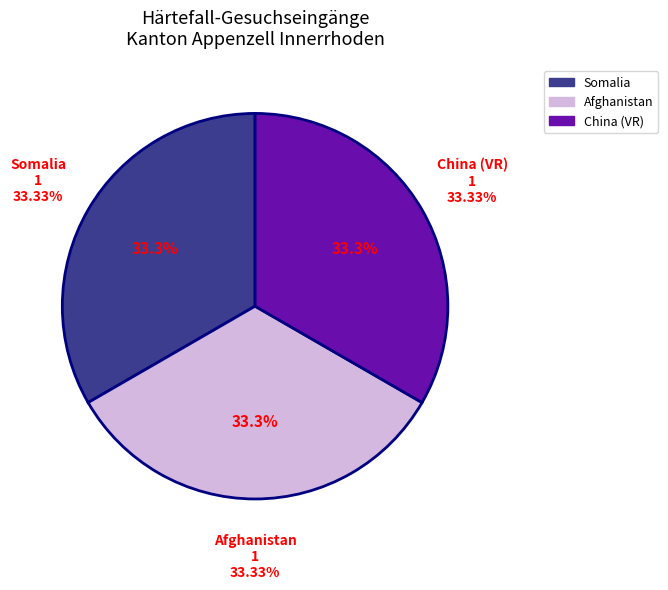

Is Nordafrika the majority of the pie?

No